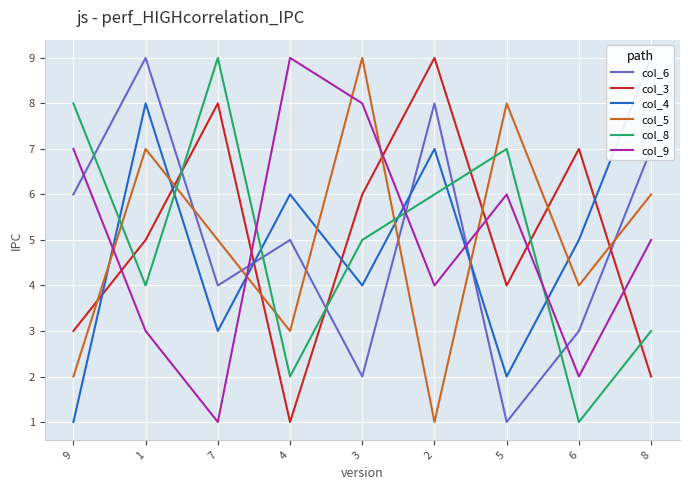

How many categories are shown in the chart?

9